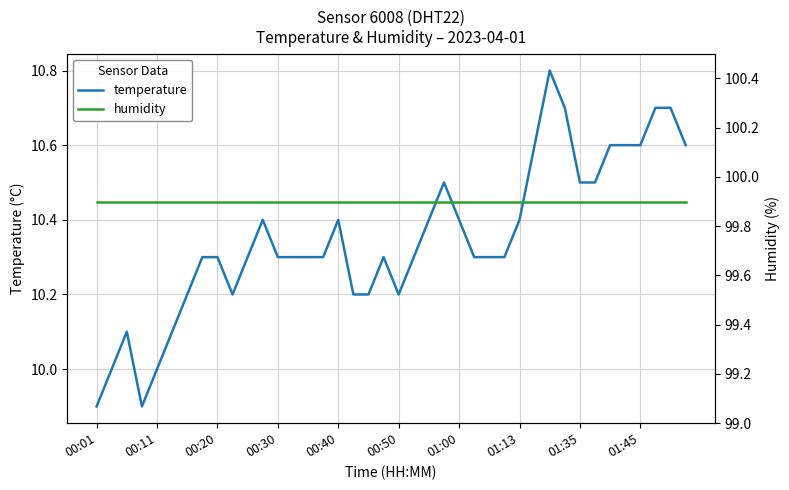

True or false: humidity and temperature intersect in this chart.

False